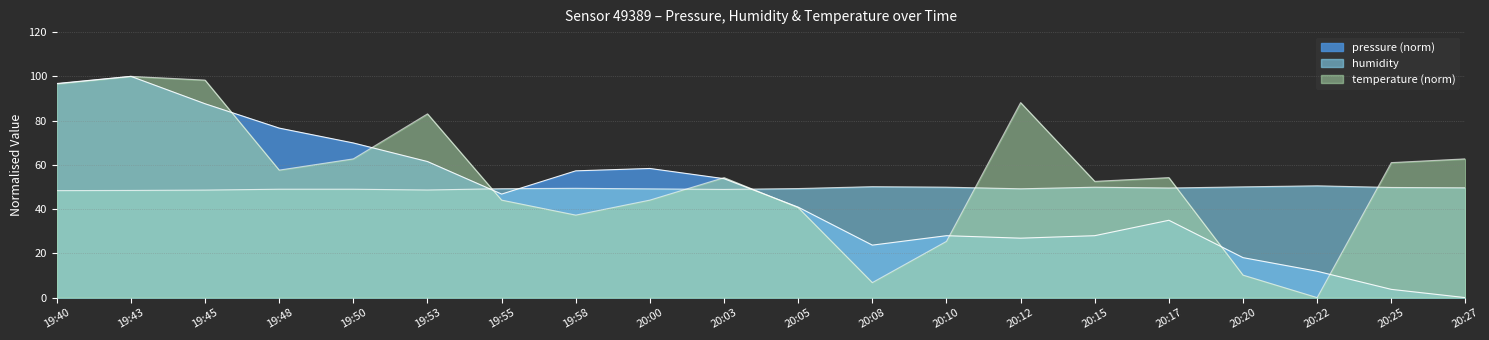

Does the chart display data point markers on the line(s)?

No